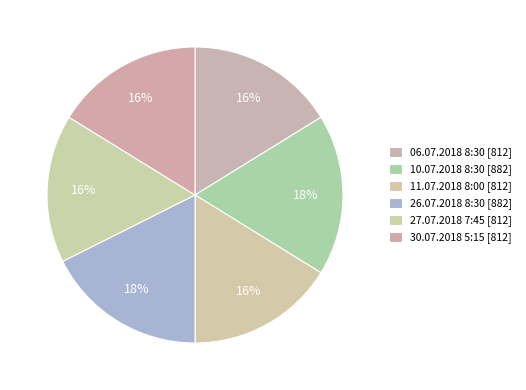

To the nearest percent, what is the average slice percentage?

17%